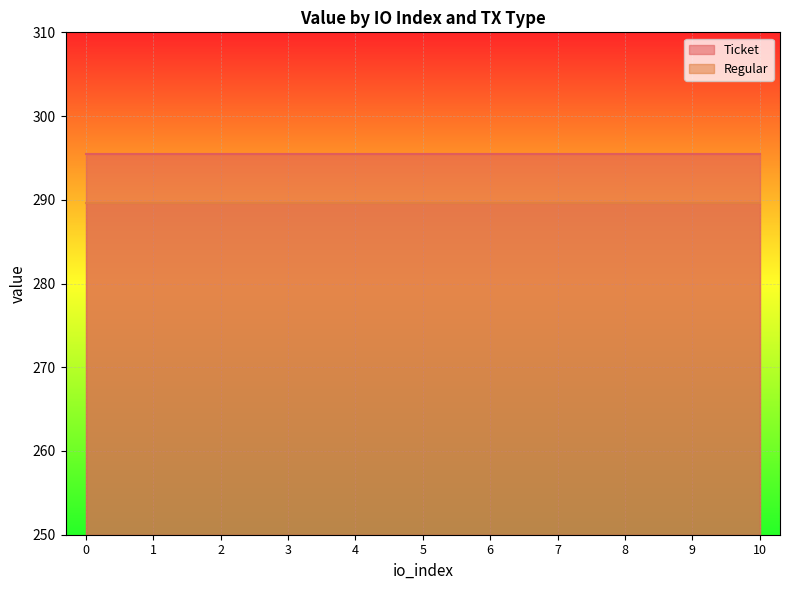

Is it true that Ticket equals 4 at 9?

False